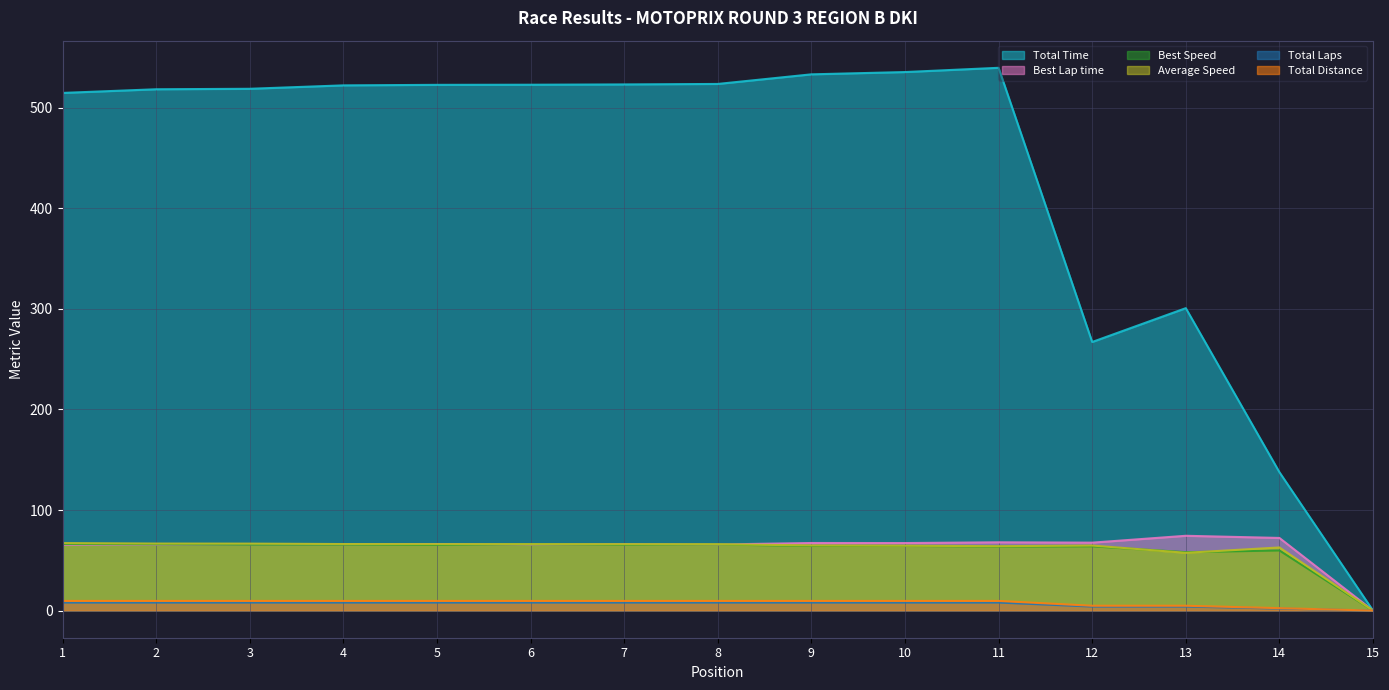

Is it true that Best Speed equals 65.6 at 4?

True